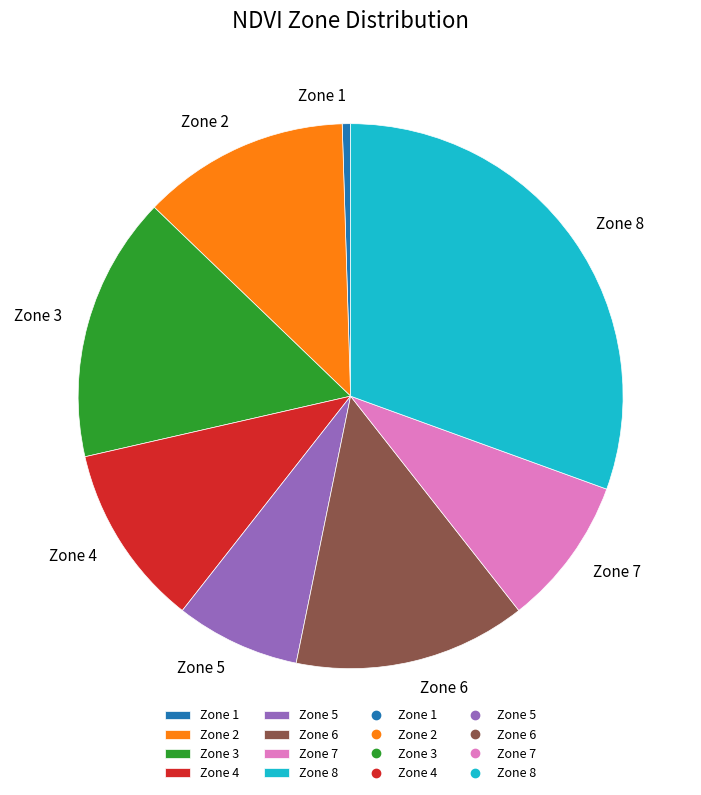

Does any single category account for the majority?

No